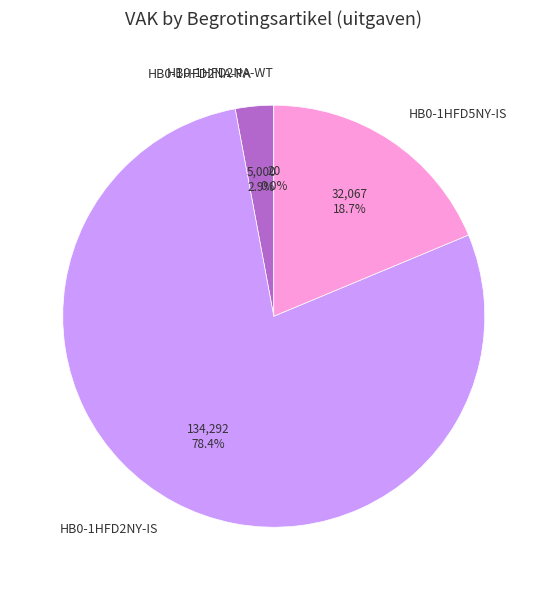

Is there a majority slice in this chart?

Yes